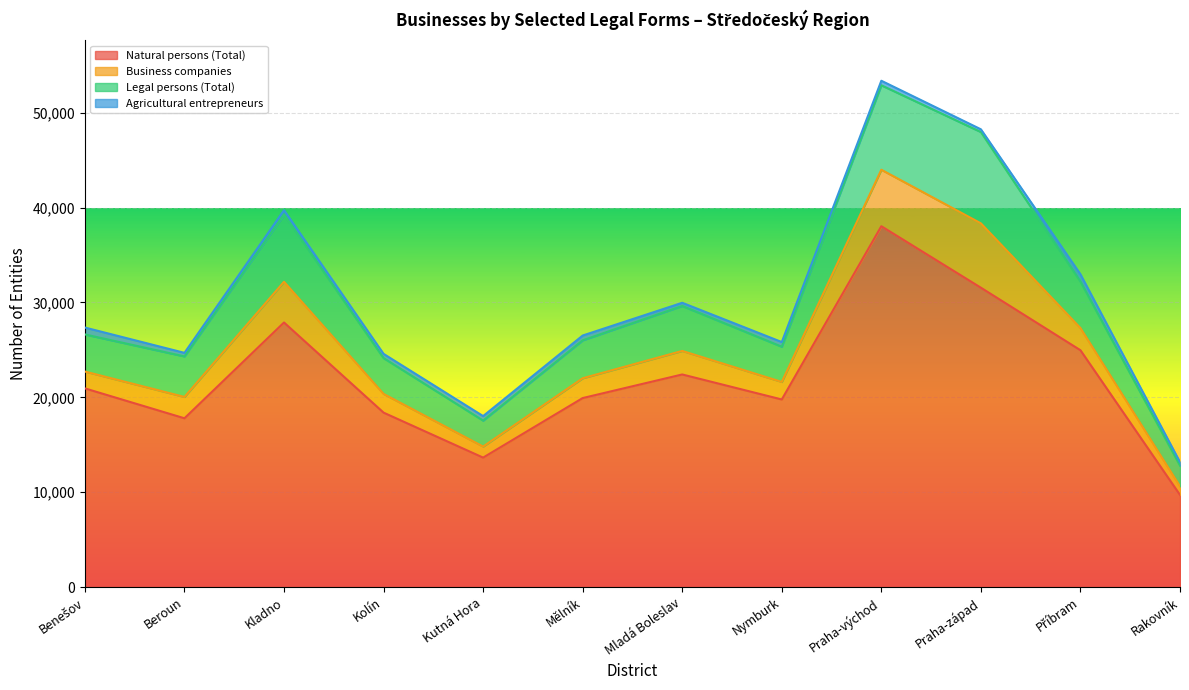

Does the chart display data point markers on the line(s)?

No